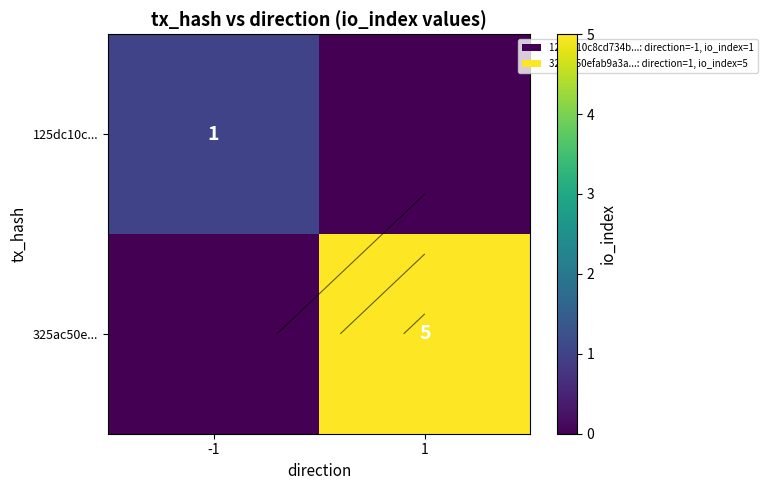

The value of 325ac50e... at -1 is -2. True or false?

False